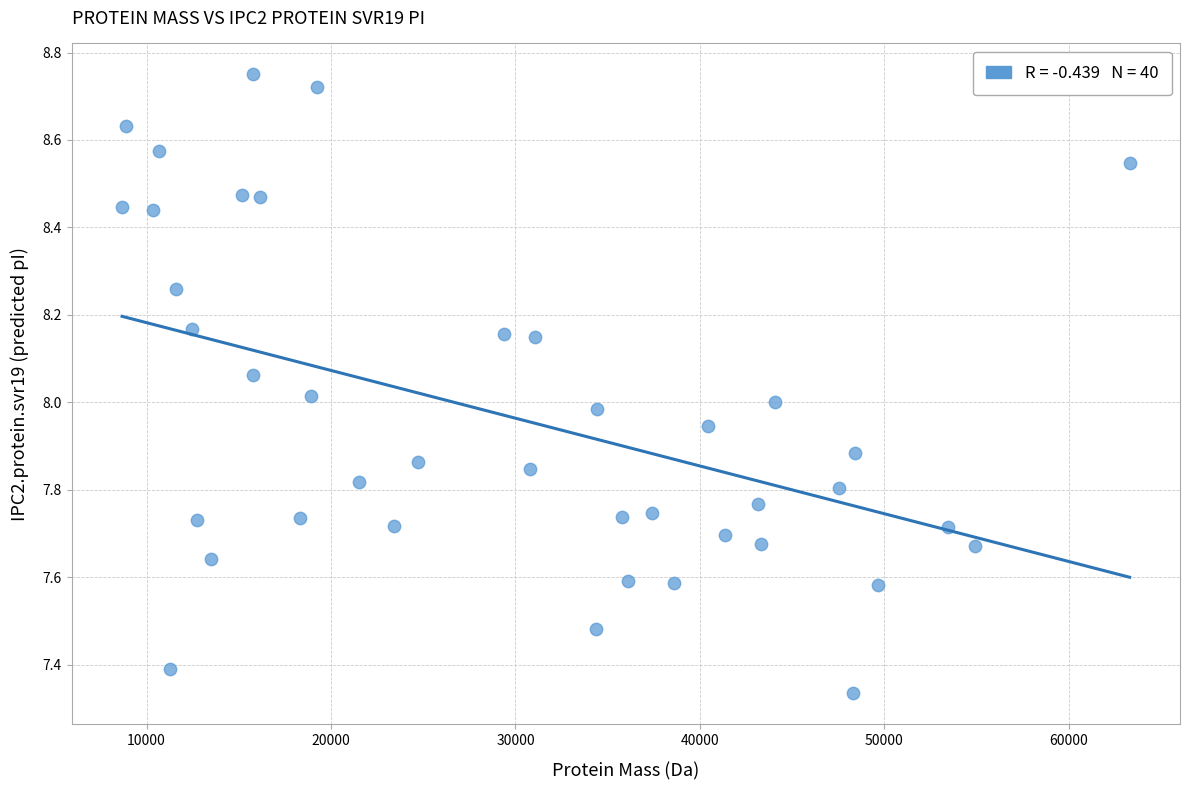

What is the range of Y values (max minus min)?

1.4